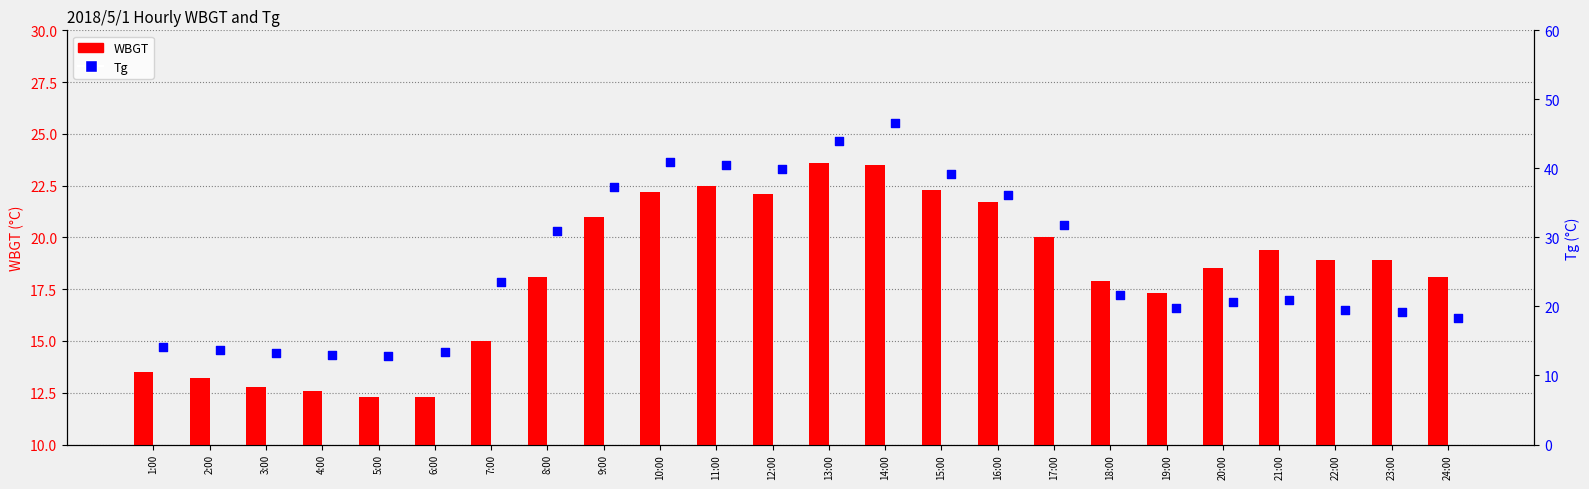

Which series contains the lowest Y value?

WBGT